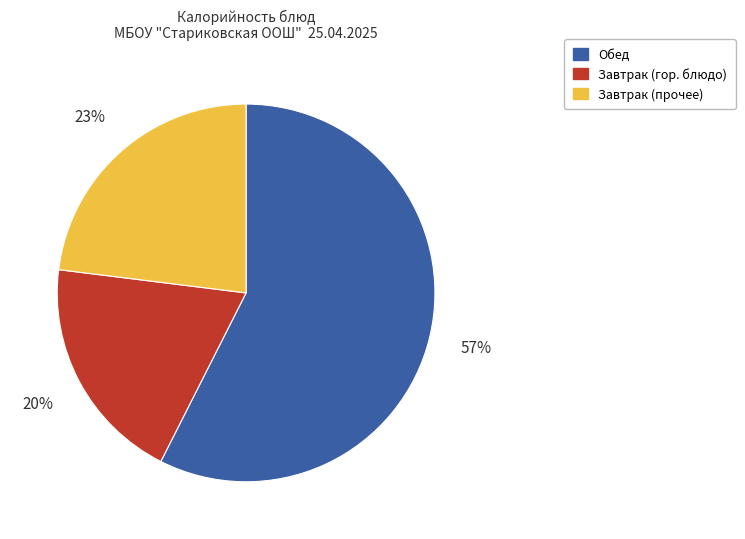

Which slice is the smallest?

Завтрак (гор. блюдо)